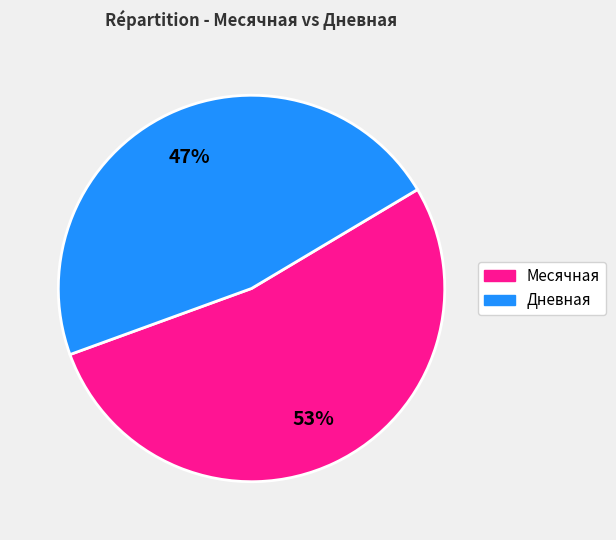

To the nearest percent, what is the difference between the largest and smallest slice percentages?

6%